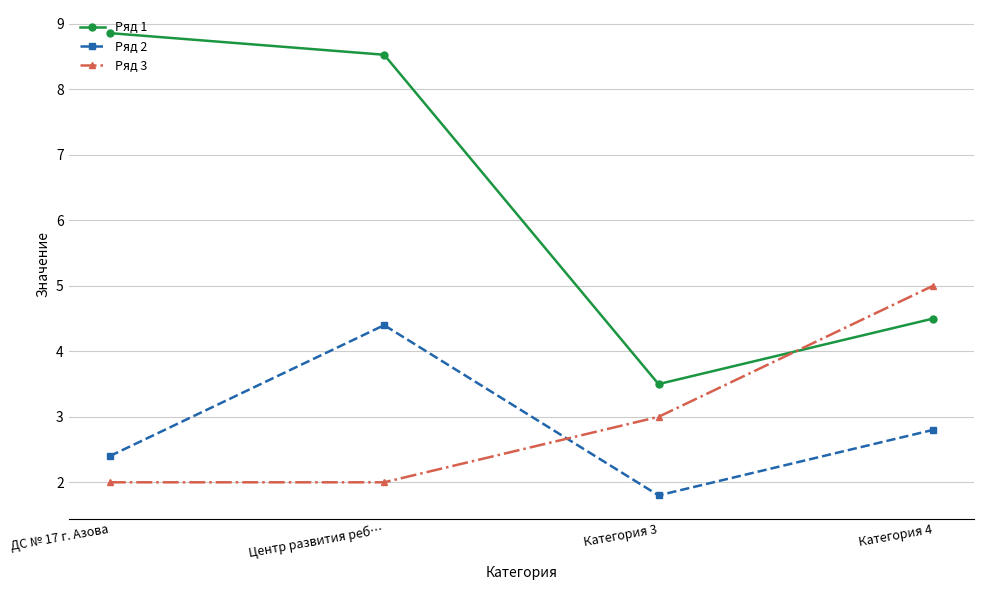

Reading right to left, list all the values displayed in this chart.

Ряд 1: Категория 4=4.5	Категория 3=3.5	Центр развития реб…=8.5	ДС № 17 г. Азова=8.9
Ряд 2: Категория 4=2.8	Категория 3=1.8	Центр развития реб…=4.4	ДС № 17 г. Азова=2.4
Ряд 3: Категория 4=5.0	Категория 3=3.0	Центр развития реб…=2.0	ДС № 17 г. Азова=2.0